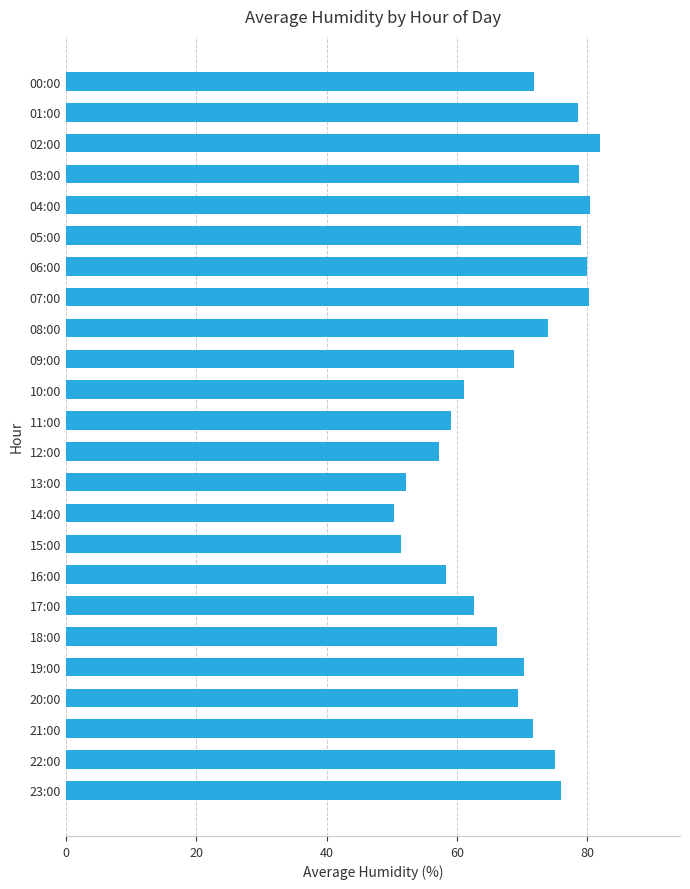

Are the bars horizontal?

Yes